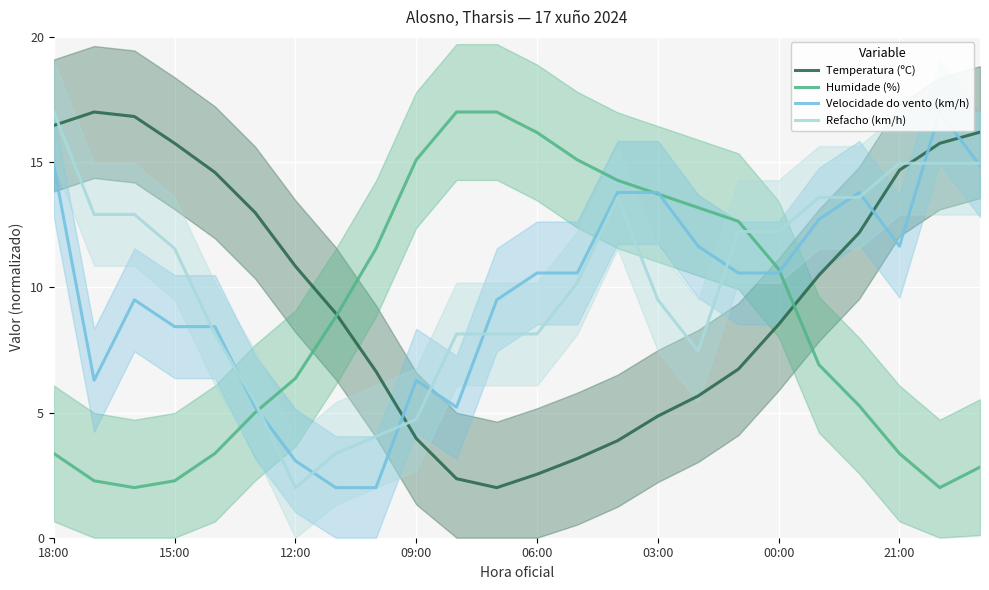

What is the sum of all Refacho (km/h) values?

243.7